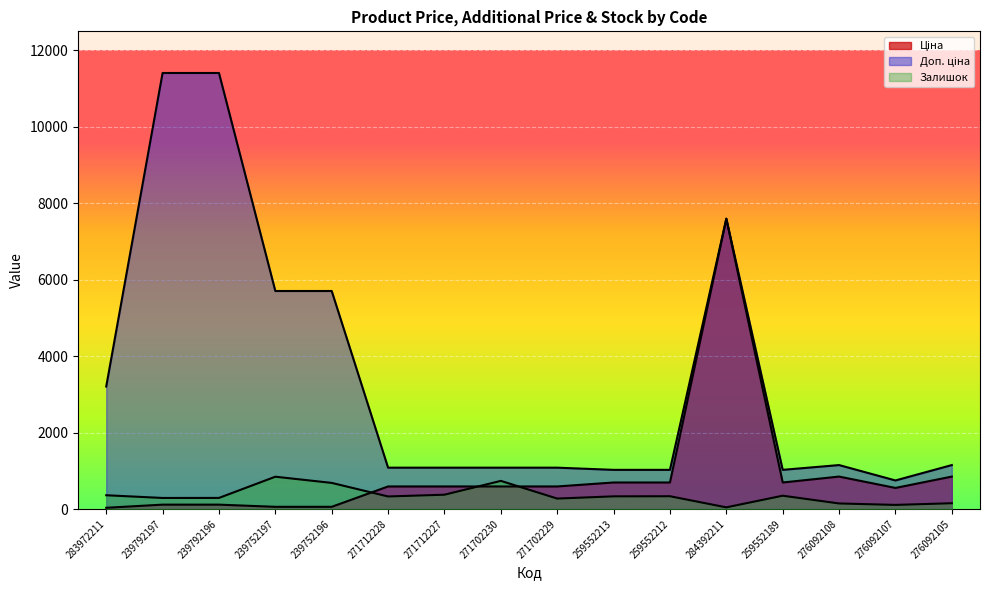

Where does the Доп. ціна series first go above 1149?

283972211